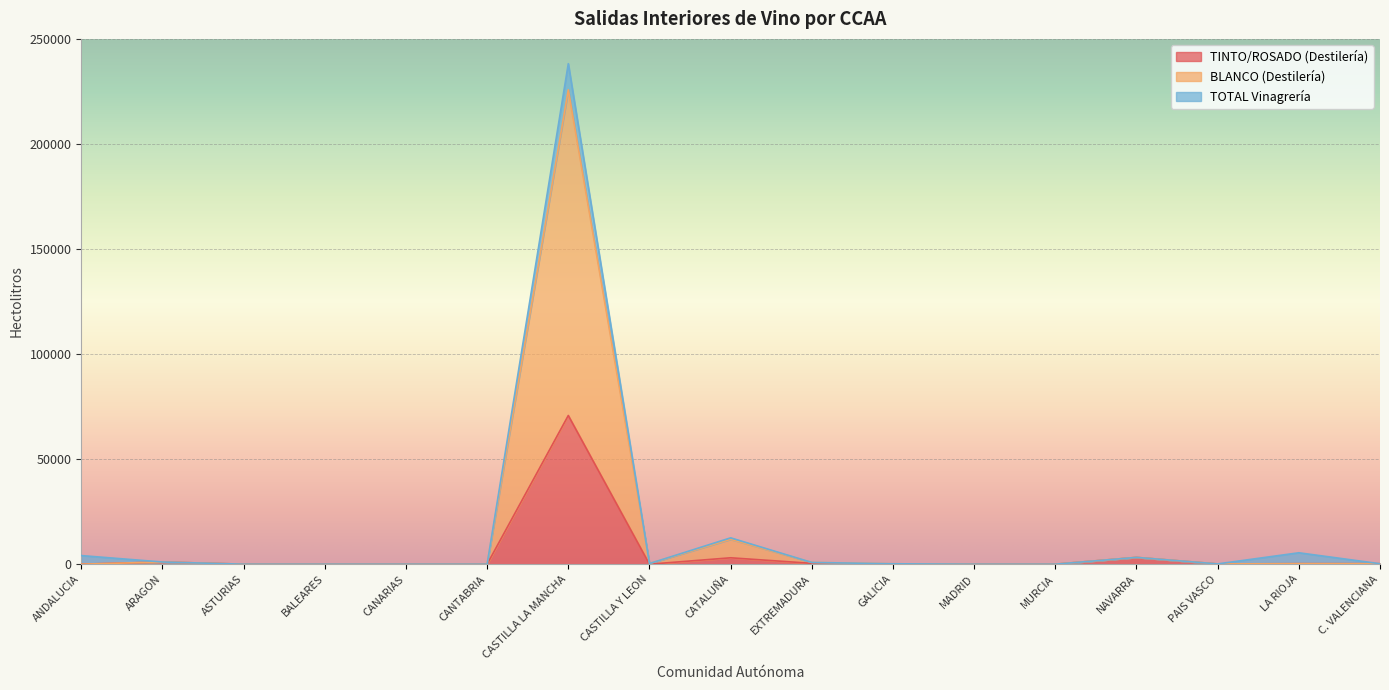

What is the total value across all series at PAIS VASCO?

231